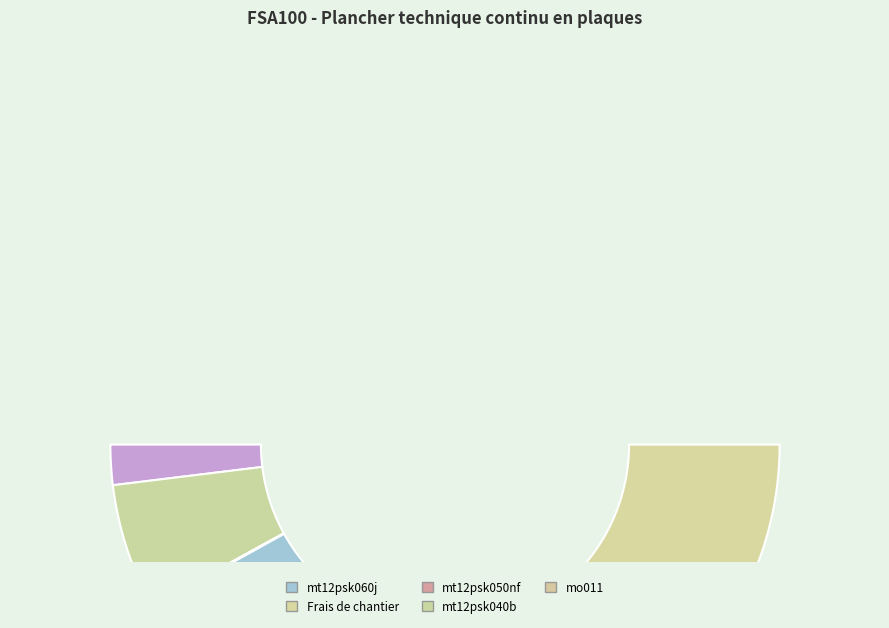

To the nearest percent, what is the difference between the mt12pik040b and mt12psk060j slice percentages?

33%